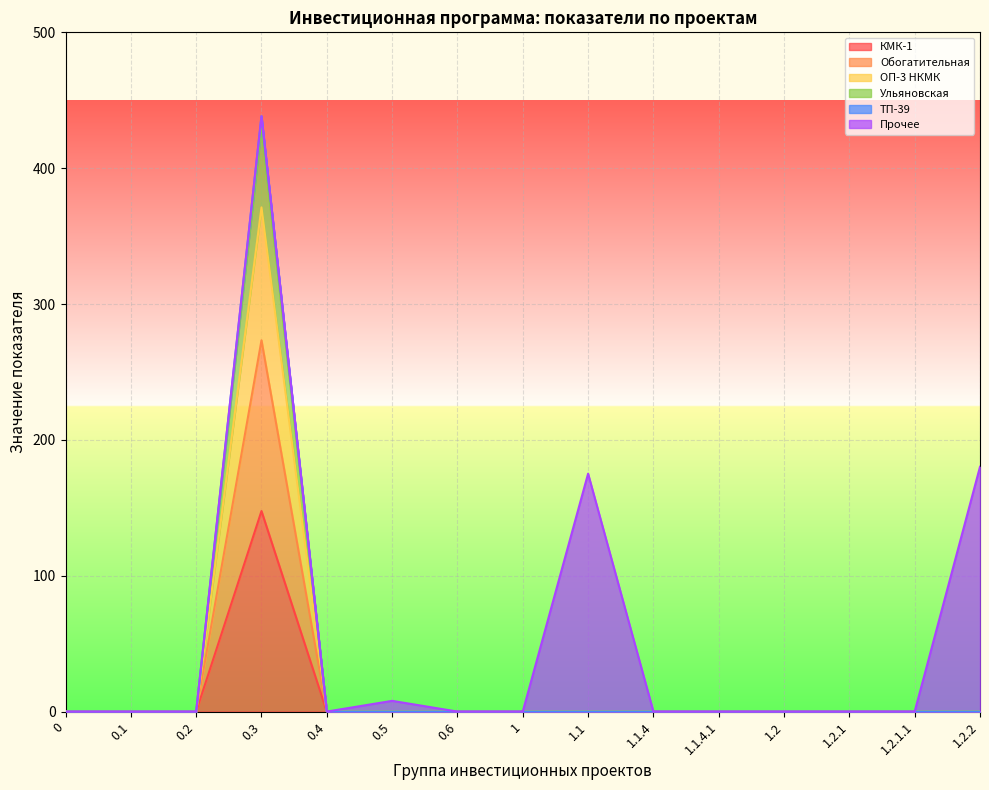

Which has a higher value, 0.3 or 1.2.2?

0.3